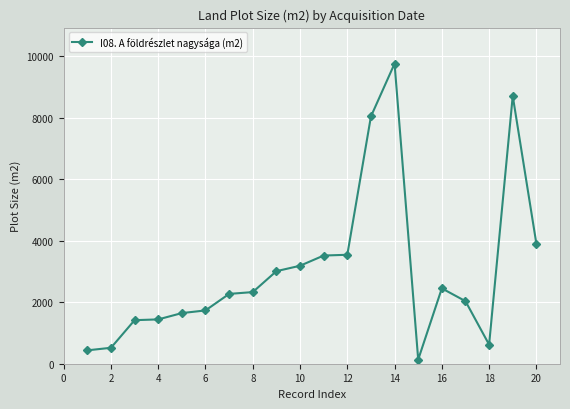

What is the maximum value shown in the chart?

9757